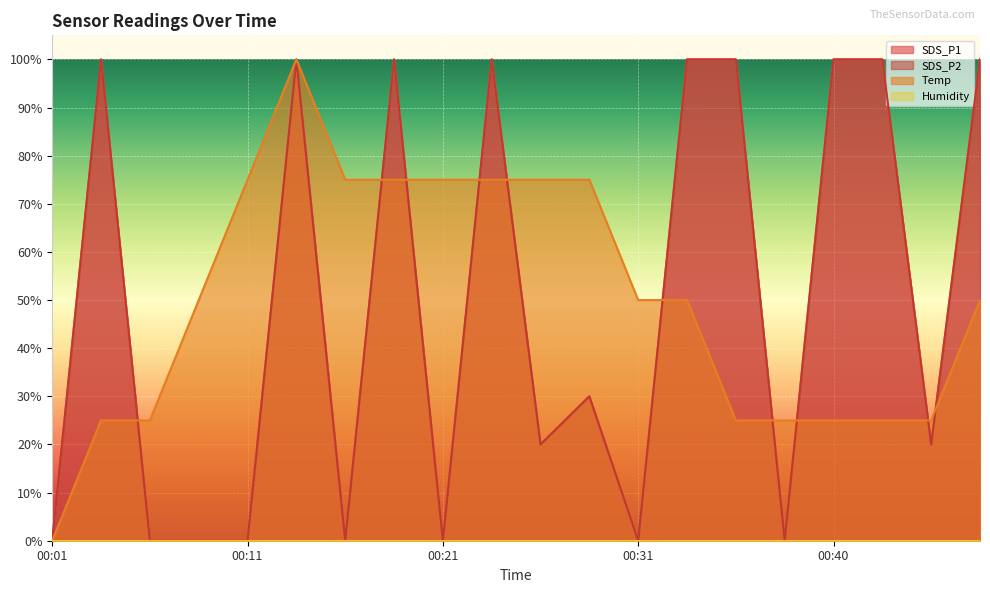

What is the total value across all series at 00:11?

75.0